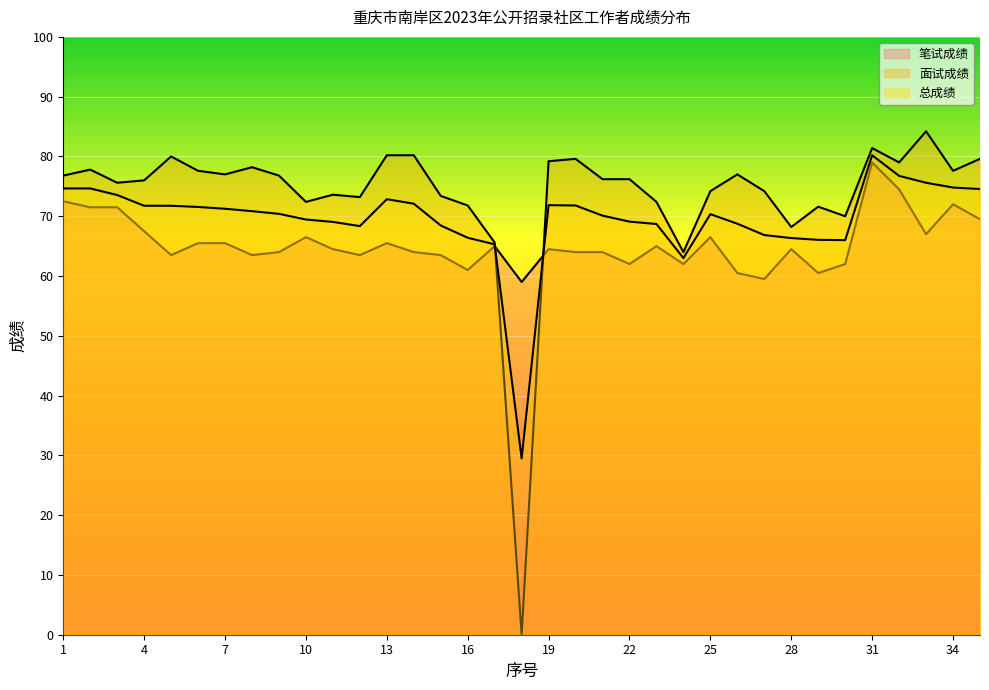

How many values in the 笔试成绩 series exceed 64?

19